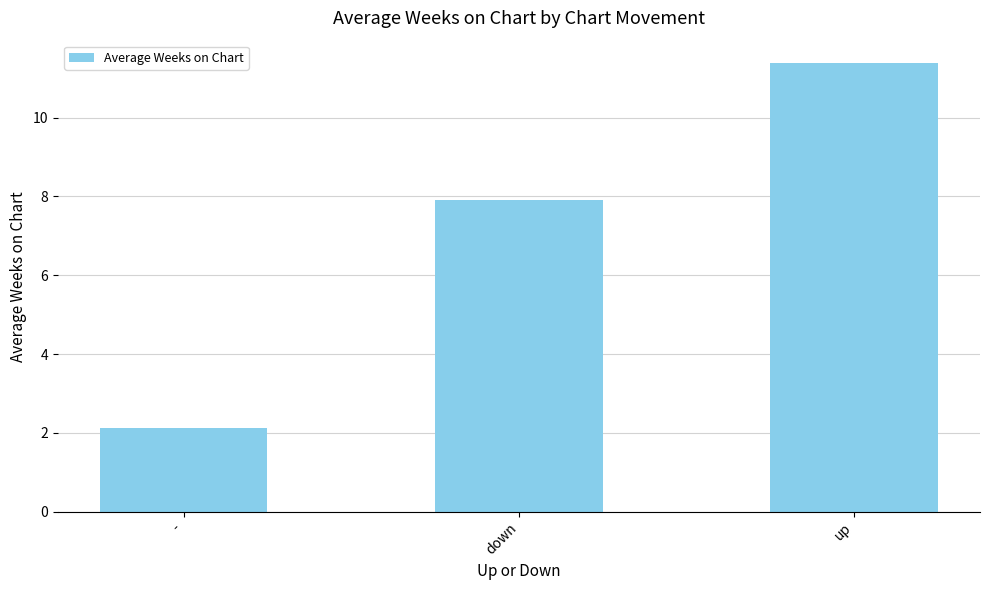

What position from the right is up?

1